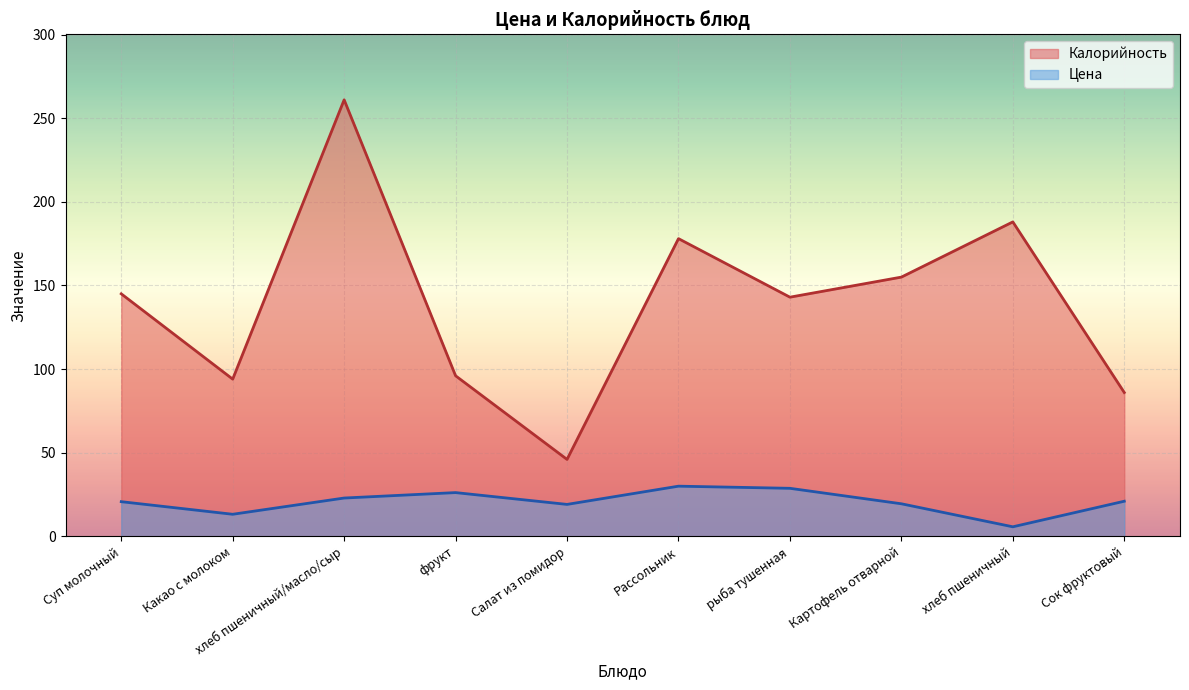

True or false: Цена has more than 2 interior local peaks.

False